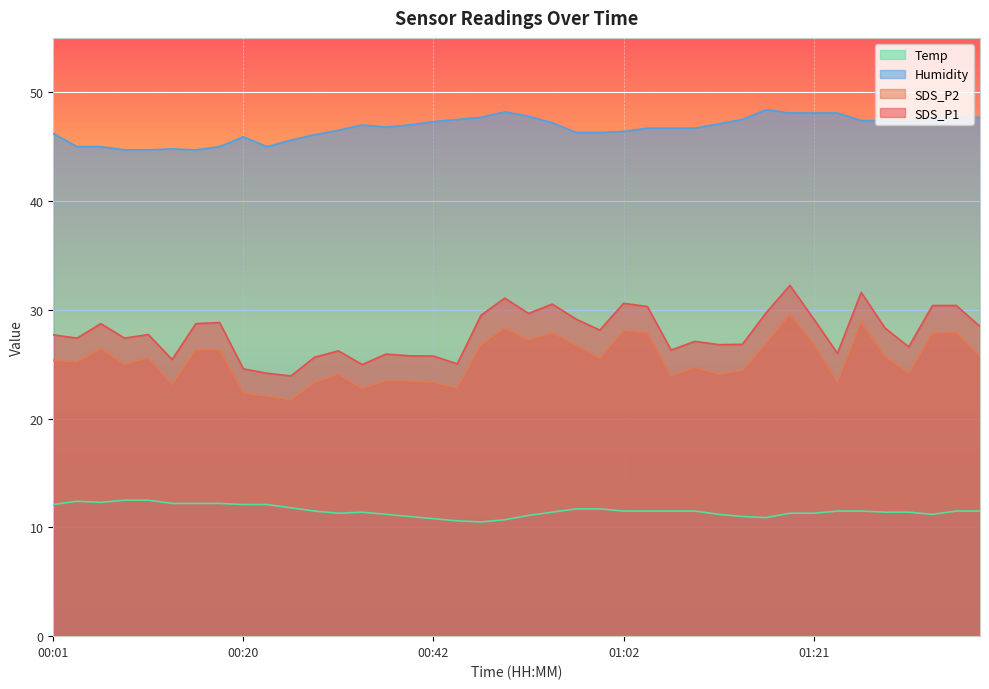

Which series has the largest range (max minus min)?

SDS_P1